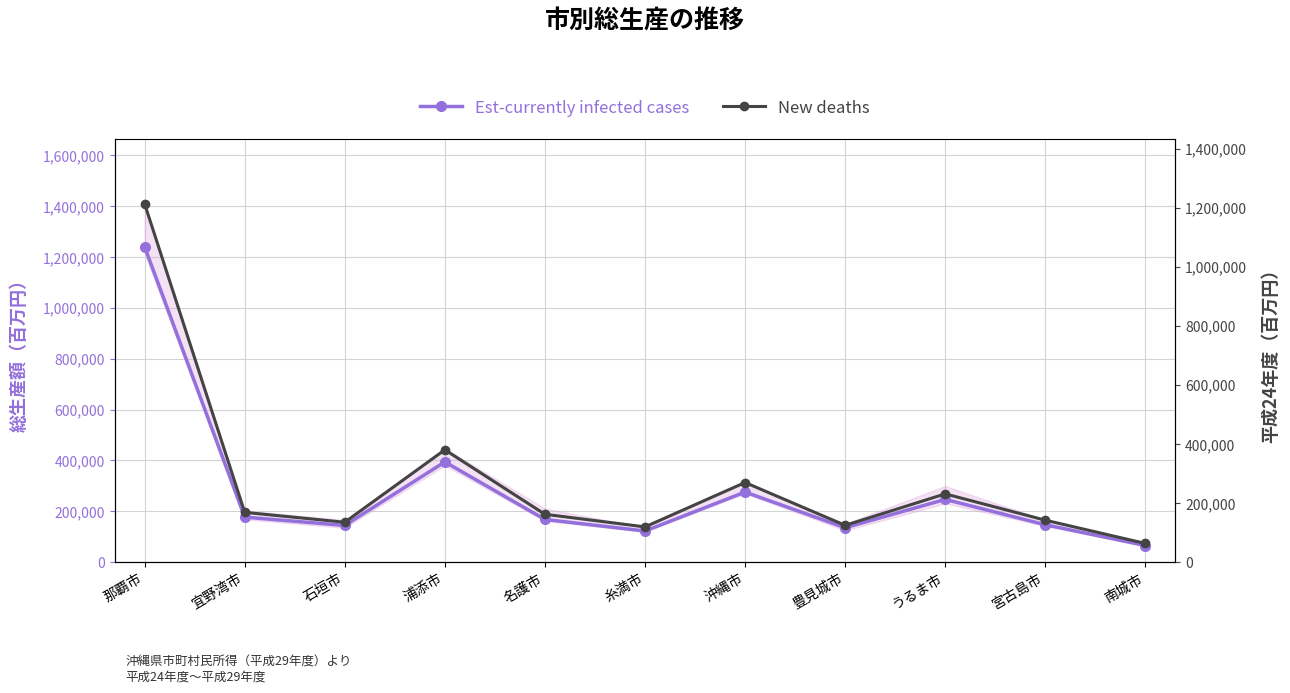

Reading left to right, what are all the values shown in this chart?

Est-currently infected cases: 那覇市=1240156	宜野湾市=176715	石垣市=143950	浦添市=393991	名護市=167394	糸満市=121982	沖縄市=275308	豊見城市=134854	うるま市=246340	宮古島市=146541	南城市=64914
New deaths: 那覇市=1213102	宜野湾市=168218	石垣市=134718	浦添市=380021	名護市=161707	糸満市=118969	沖縄市=269299	豊見城市=124172	うるま市=230767	宮古島市=141682	南城市=62882